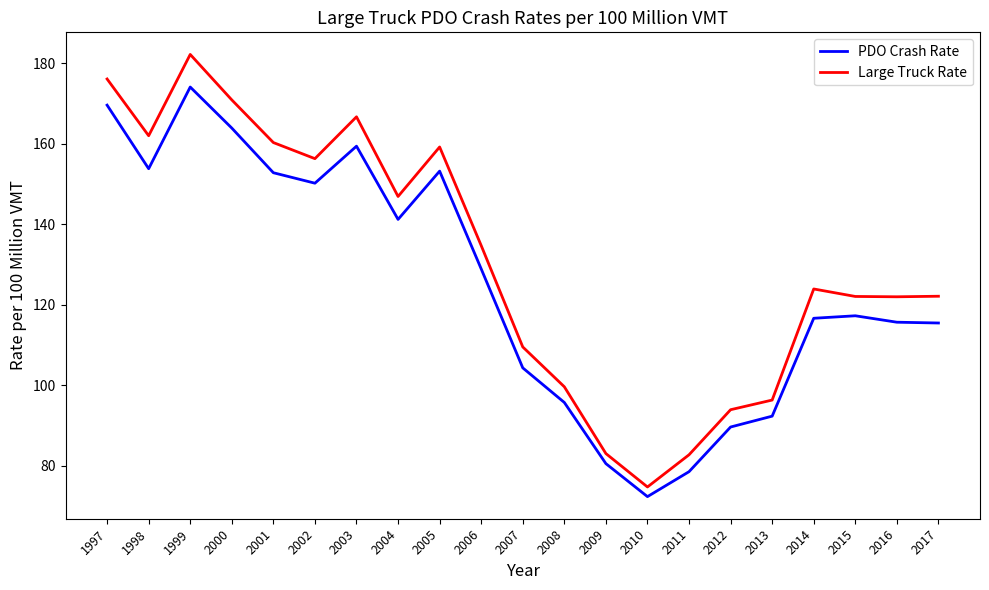

True or false: PDO Crash Rate and Large Truck Rate intersect in this chart.

False